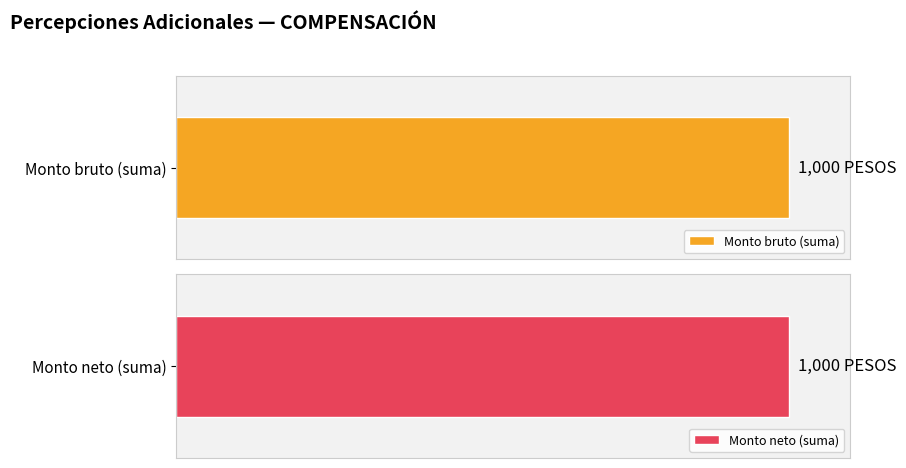

The value of Monto neto at 15 is 0. True or false?

True